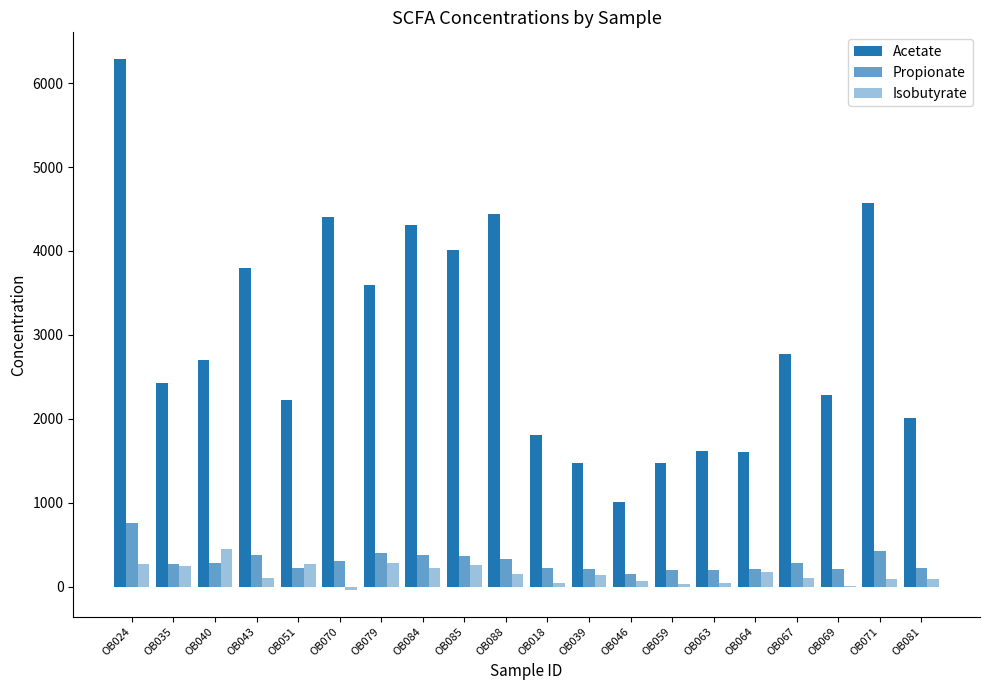

Which has a higher value, OB051 or OB040?

OB040